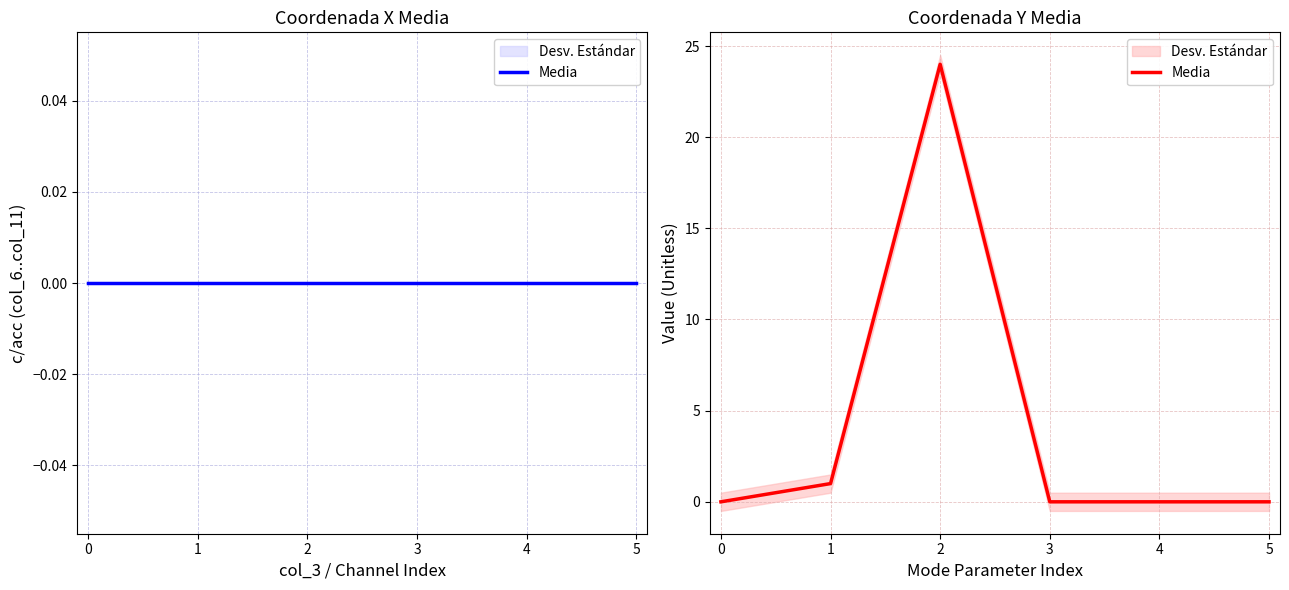

True or false: the data shows 15 at 5.

False